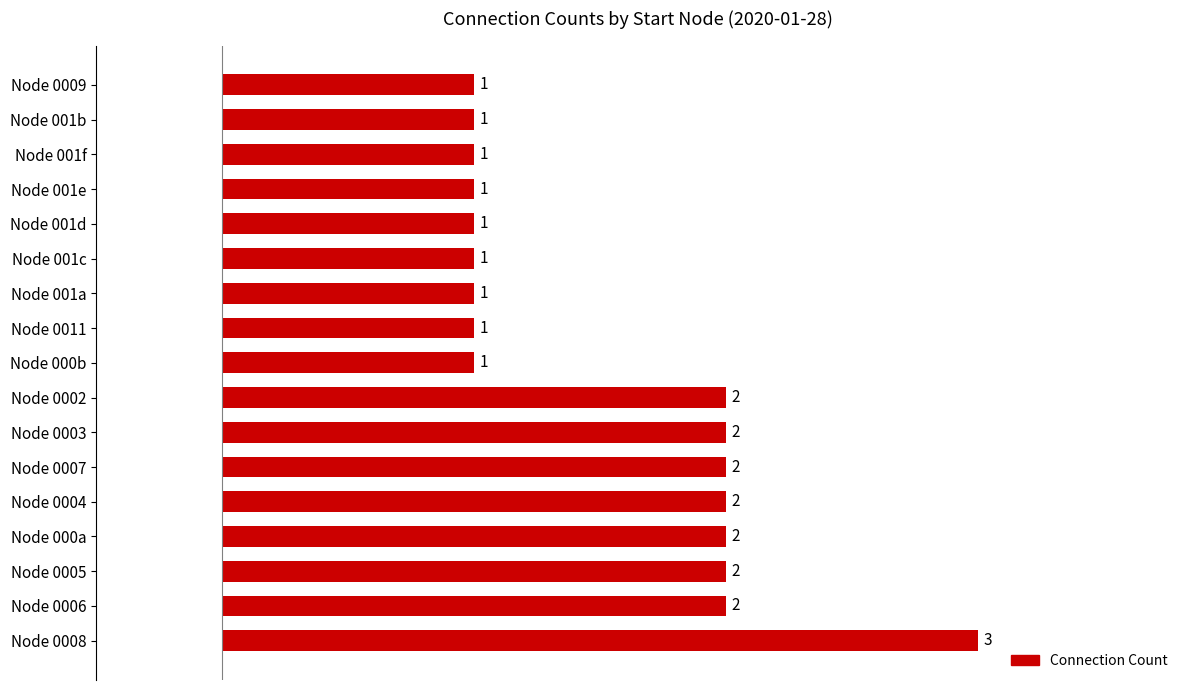

How many bars are there in total?

17